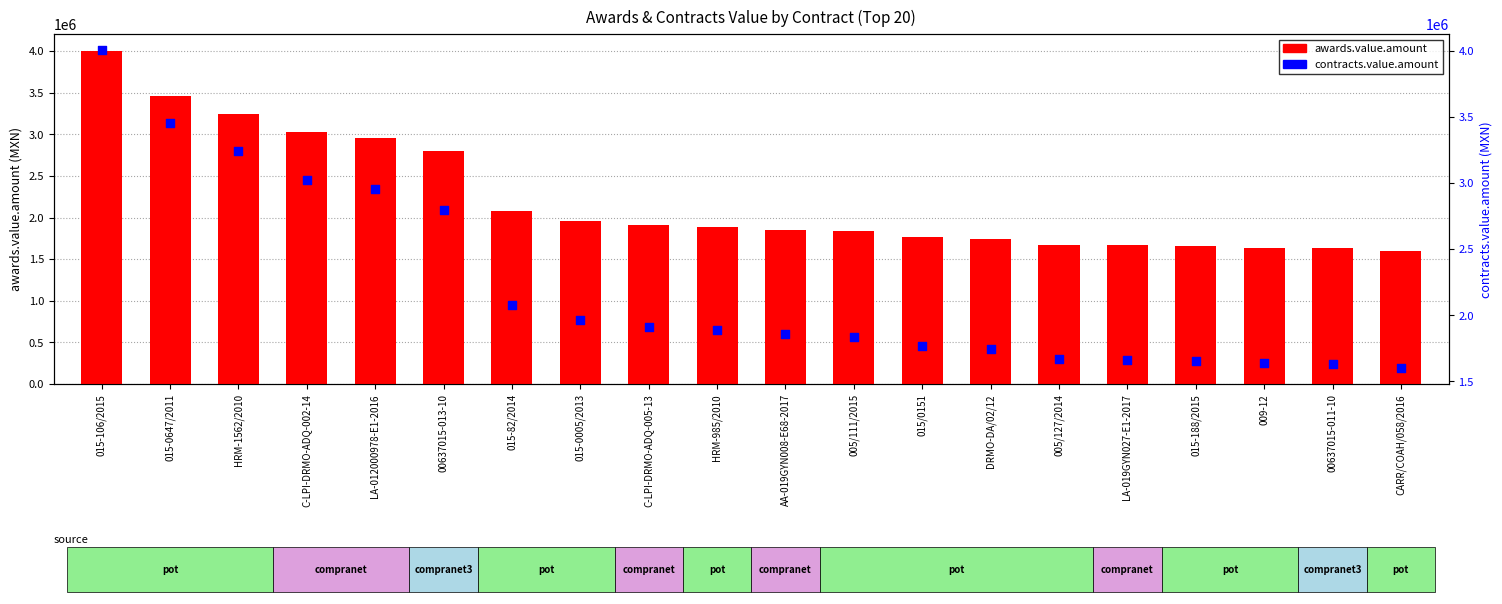

Which series contains the highest Y value?

awards.value.amount